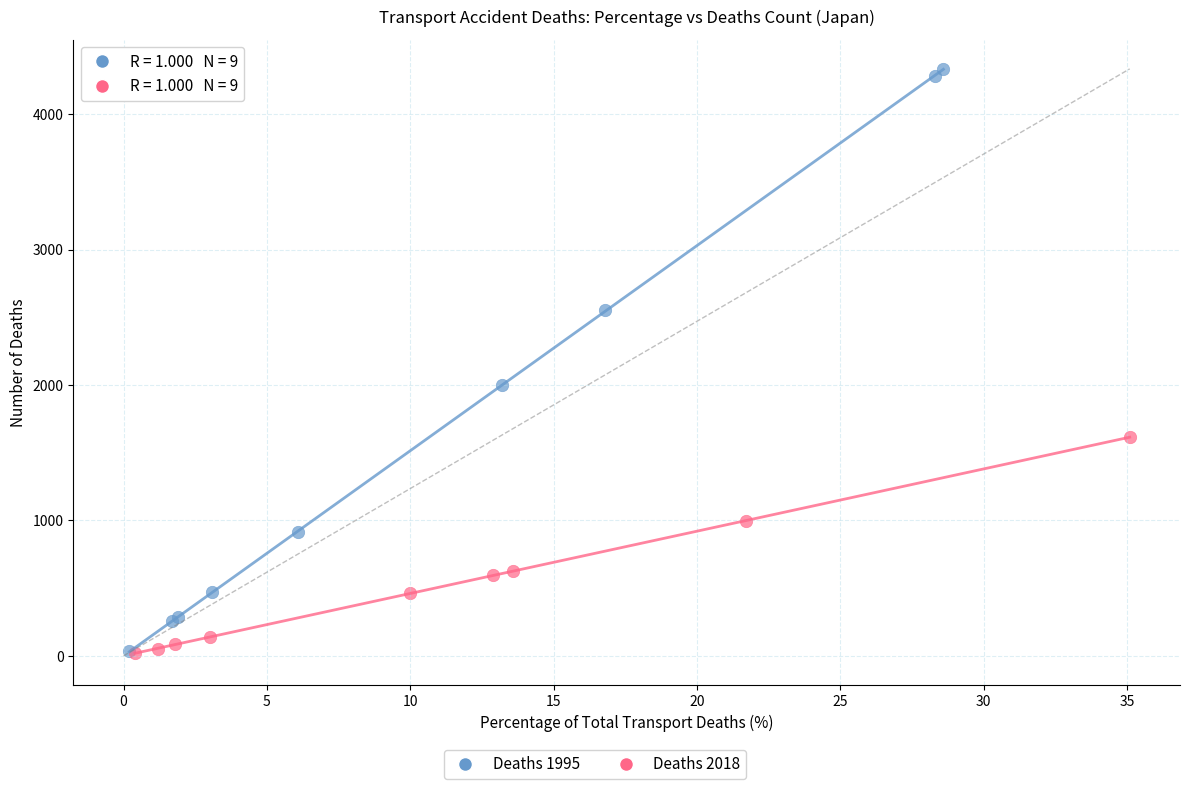

Which series reaches the maximum Y coordinate?

Deaths 1995